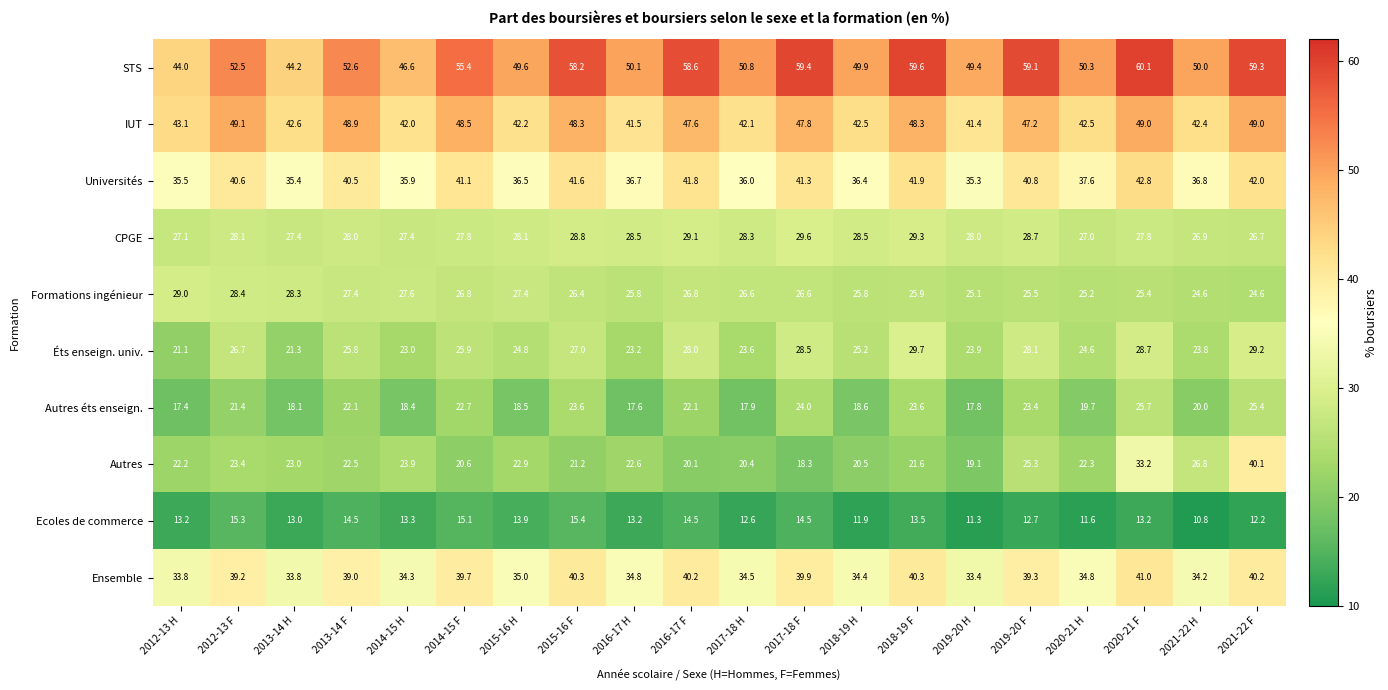

Count the number of categories in the chart.

20